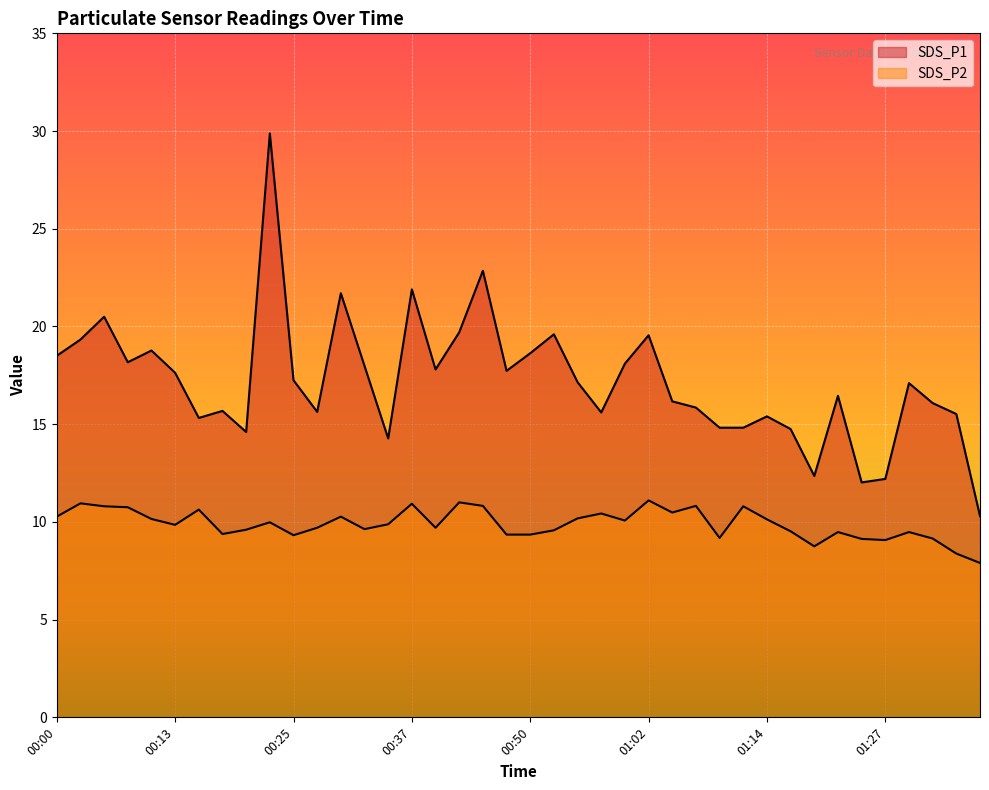

What is the sum of the SDS_P2 values at 01:09 and 00:15?

19.8